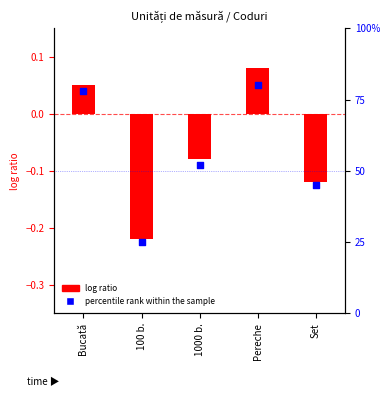

Approximately how many times larger is the value at Bucată compared to 1000 b.?

1.5